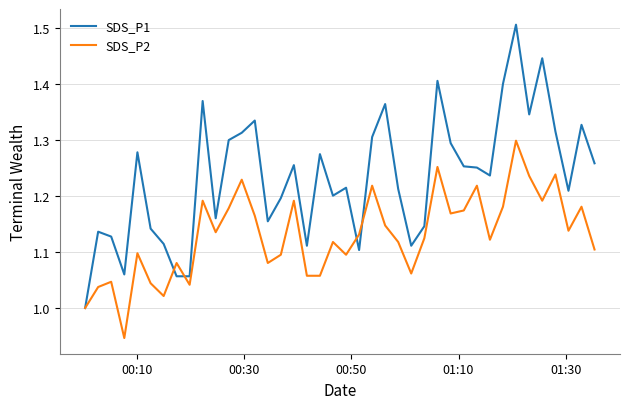

How many series are shown in this chart?

2